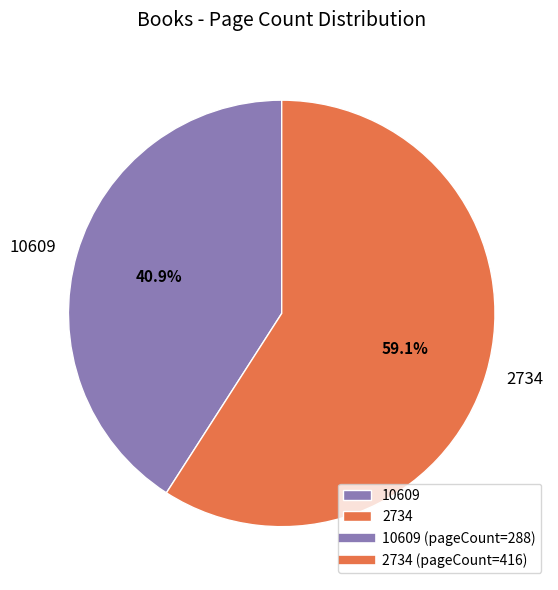

Approximately how many times larger is the value at 2734 compared to 10609?

1.4